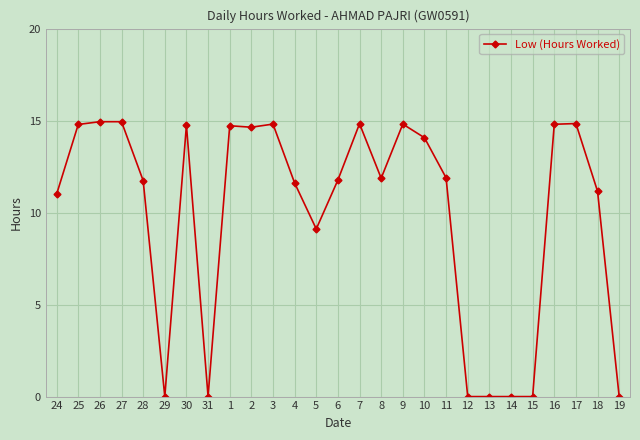

What is the sum of the values at 12 and 28?

11.7